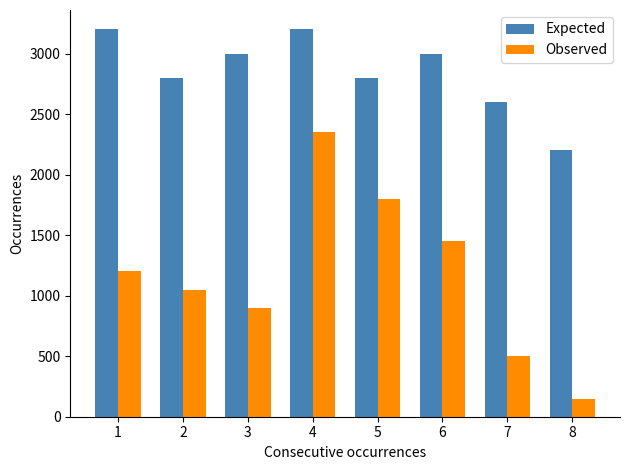

What is the total value across all series at 8?

2350